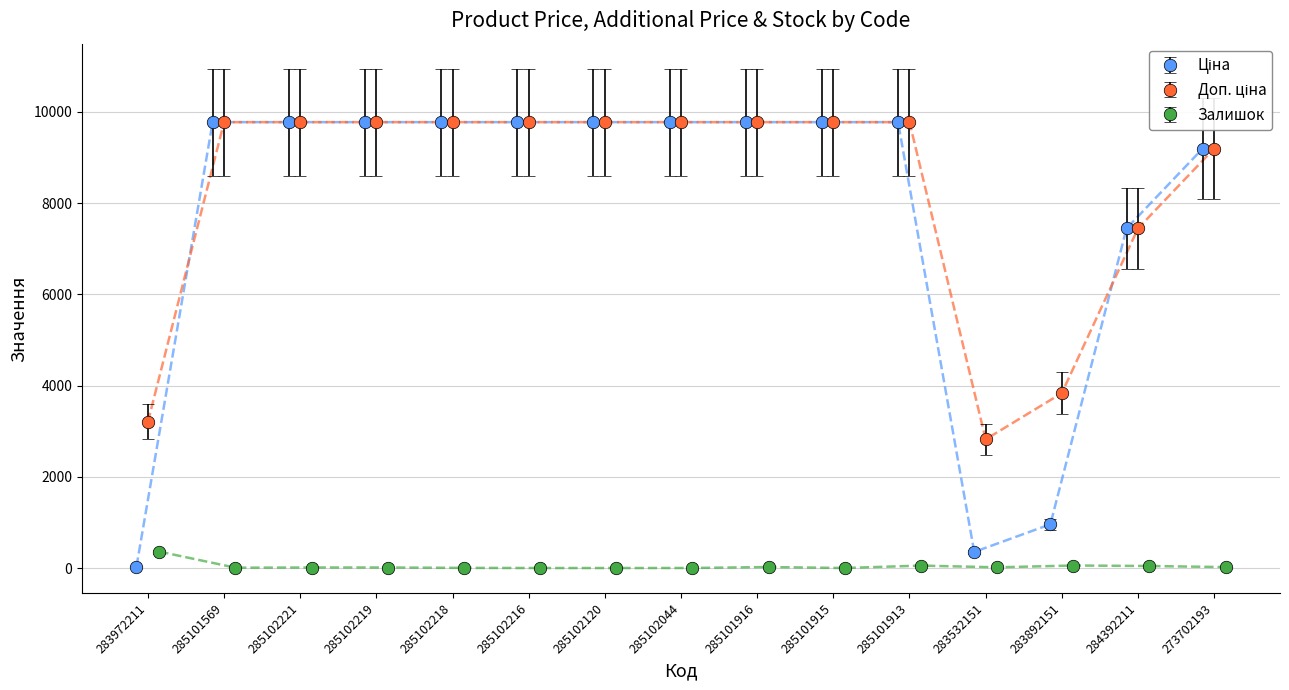

List the series in order of their overall mean, highest first.

Доп. ціна, Ціна, Залишок